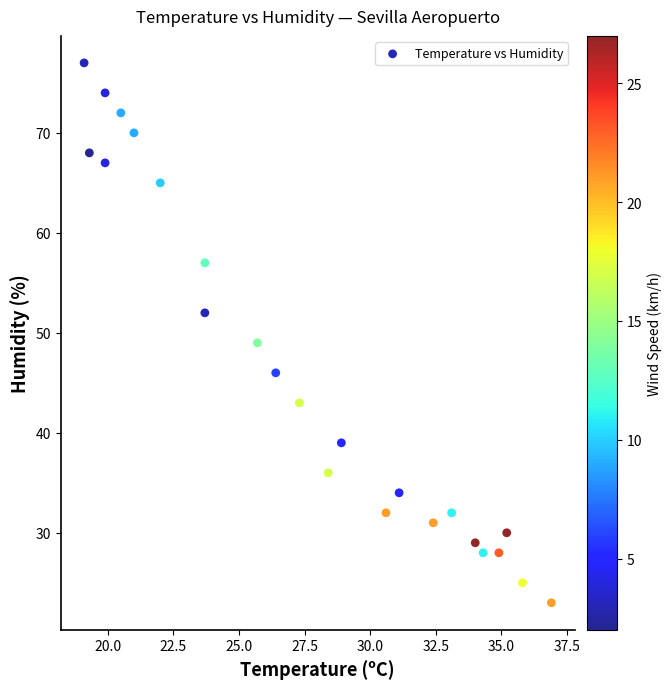

What Y value in the scatter plot is closest to 50?

49